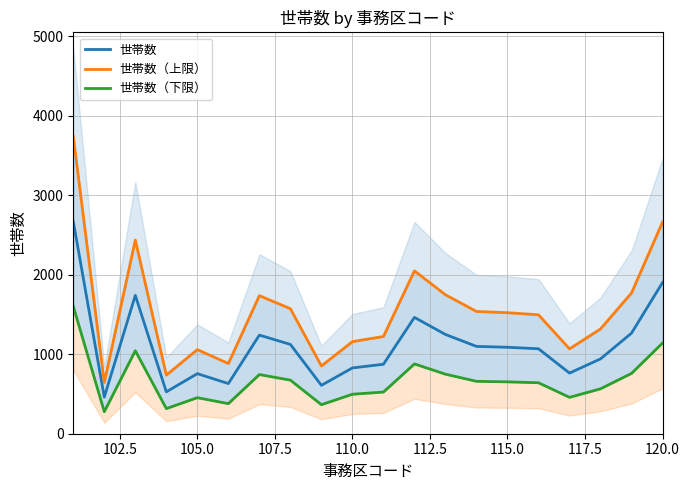

What is the lowest value of the 世帯数 series?

461